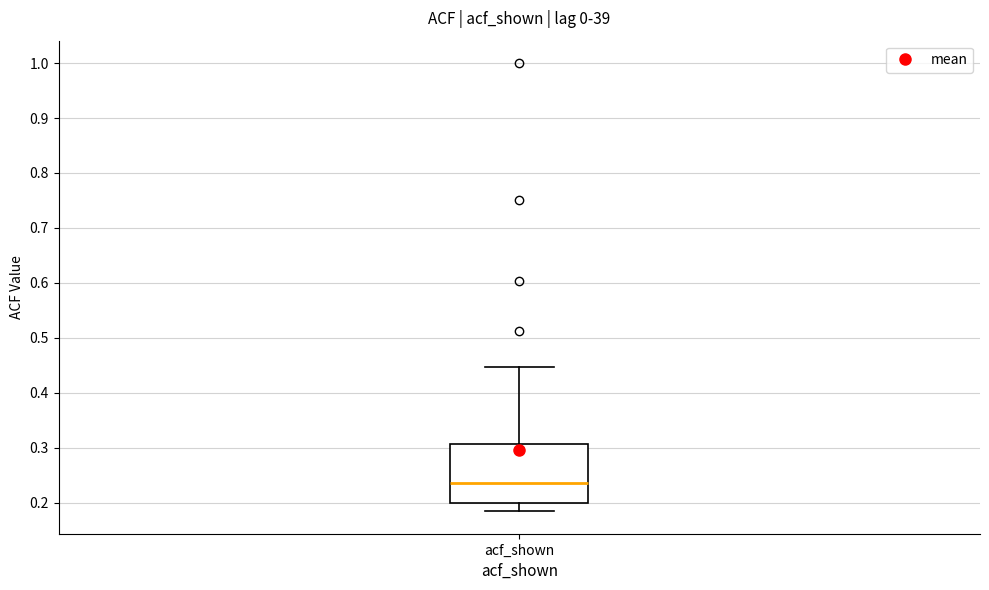

Read this box plot against the y-axis: the position of the median line, the range covered by the box, and the ends of both whiskers. The values are not printed on the chart, so give them approximately, as read against the axis.

median 0.24, box 0.20 to 0.31, whiskers 0.18 to 0.45